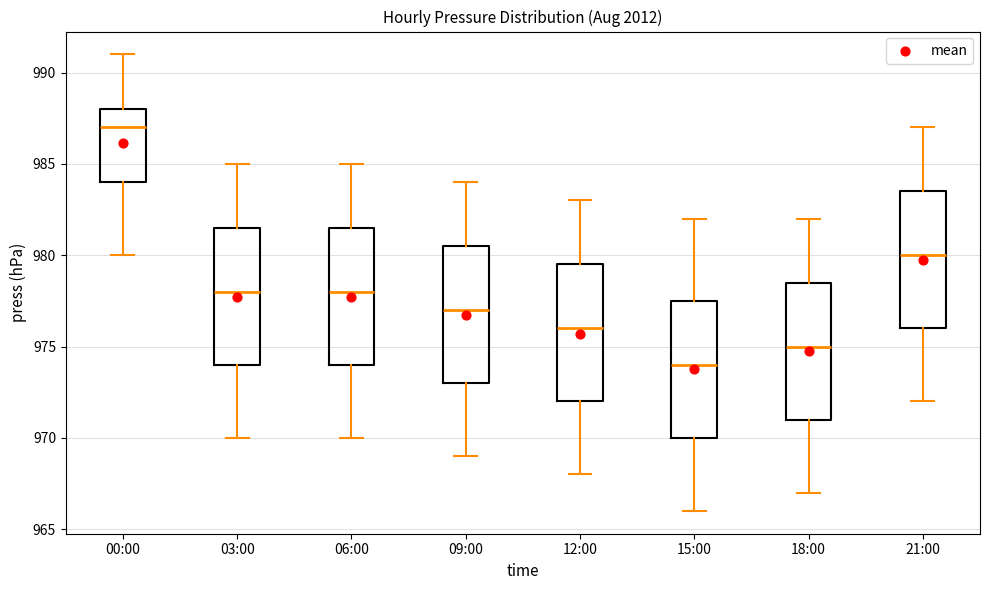

Where is the upper edge of the box for 12:00 on the y-axis? The values are not printed on the chart, so give them approximately, as read against the axis.

979.5